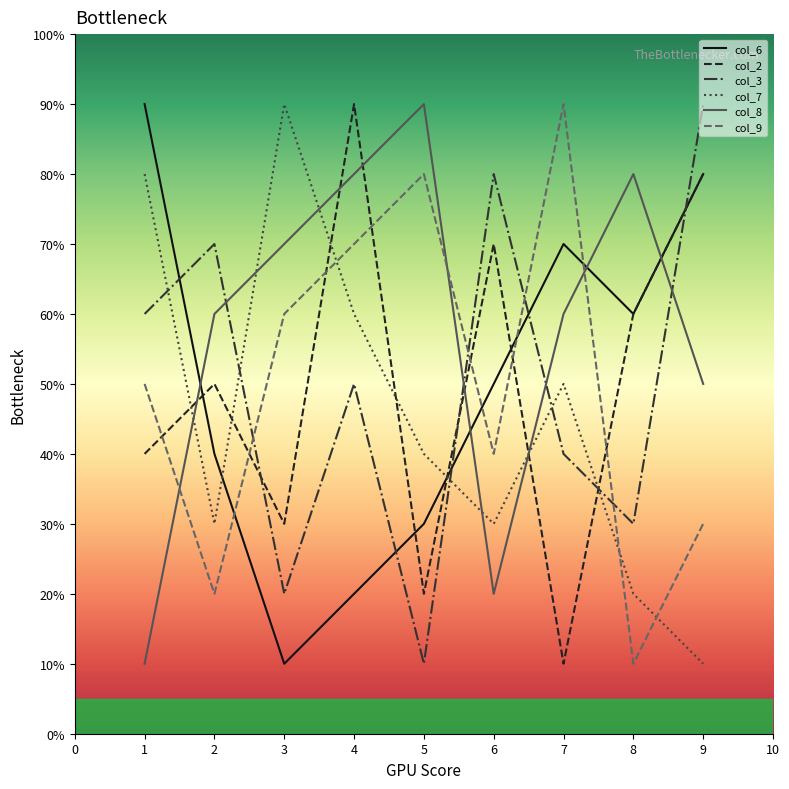

Does the chart have visible grid lines?

No